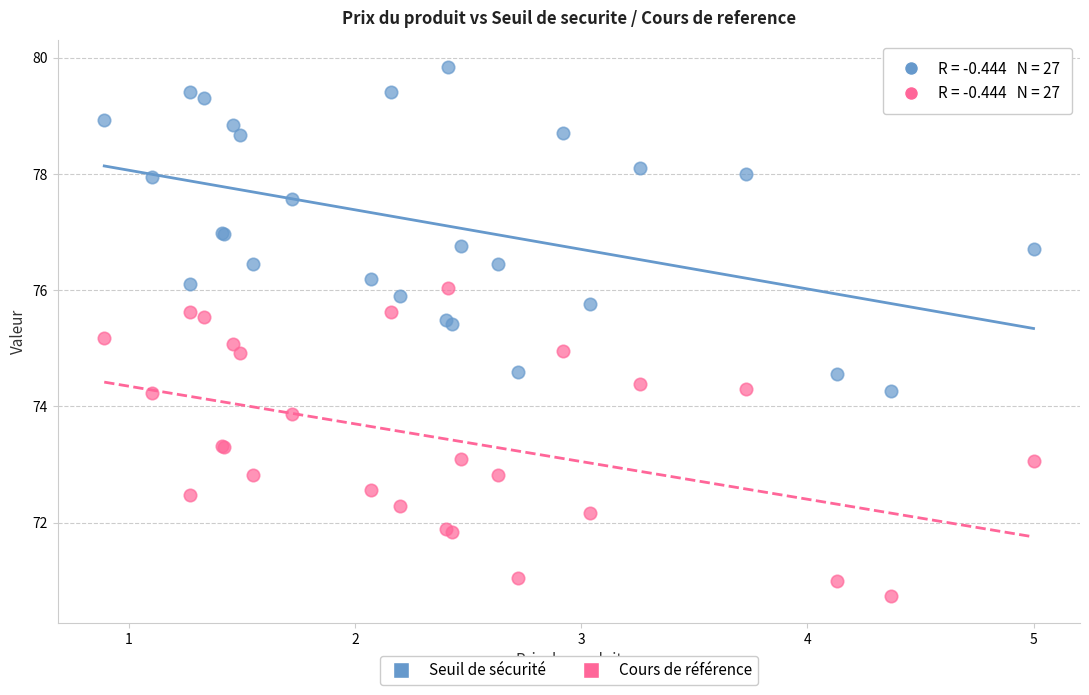

Which series contains the lowest Y value?

Cours de référence